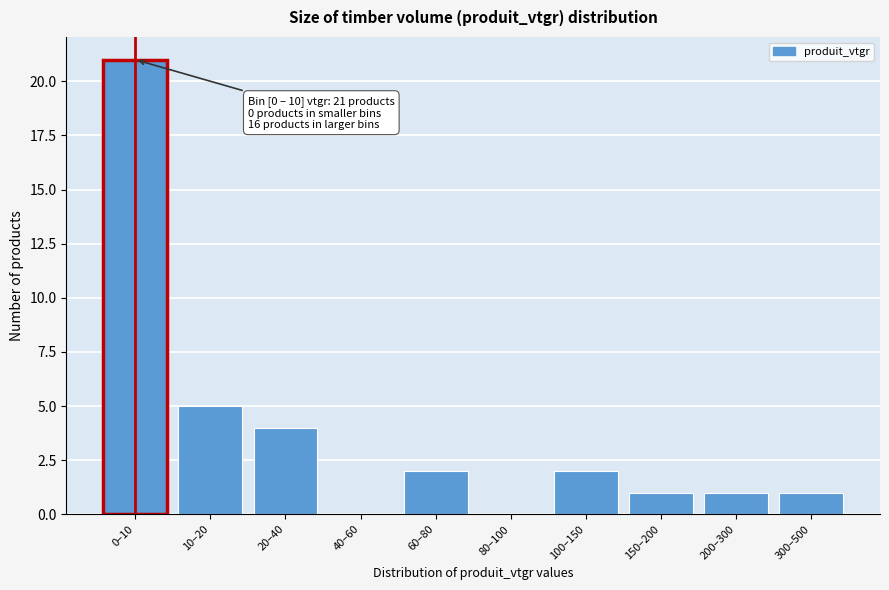

Reading left to right, list all the values displayed in this chart.

0–10=21	10–20=5	20–40=4	40–60=0	60–80=2	80–100=0	100–150=2	150–200=1	200–300=1	300–500=1